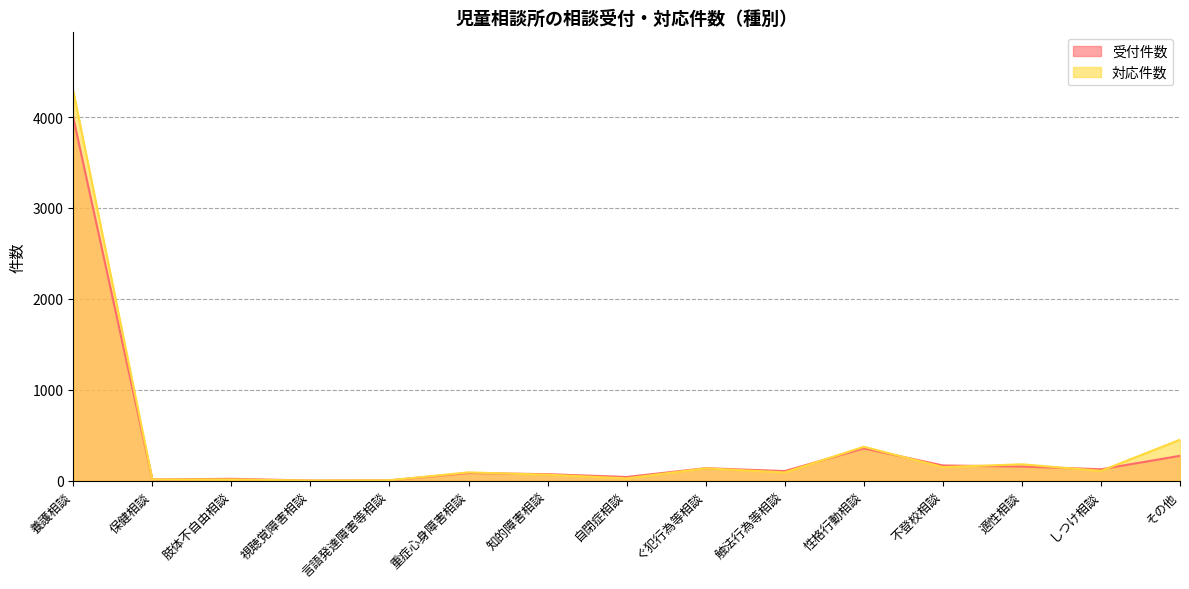

Reading left to right, what are all the values shown in this chart?

受付件数: 養護相談=3992	保健相談=12	肢体不自由相談=19	視聴覚障害相談=0	言語発達障害等相談=2	重症心身障害相談=83	知的障害相談=70	自閉症相談=39	ぐ犯行為等相談=136	触法行為等相談=104	性格行動相談=354	不登校相談=166	適性相談=154	しつけ相談=124	その他=272
対応件数: 養護相談=4289	保健相談=12	肢体不自由相談=12	視聴覚障害相談=0	言語発達障害等相談=3	重症心身障害相談=90	知的障害相談=64	自閉症相談=24	ぐ犯行為等相談=134	触法行為等相談=89	性格行動相談=372	不登校相談=148	適性相談=179	しつけ相談=106	その他=449